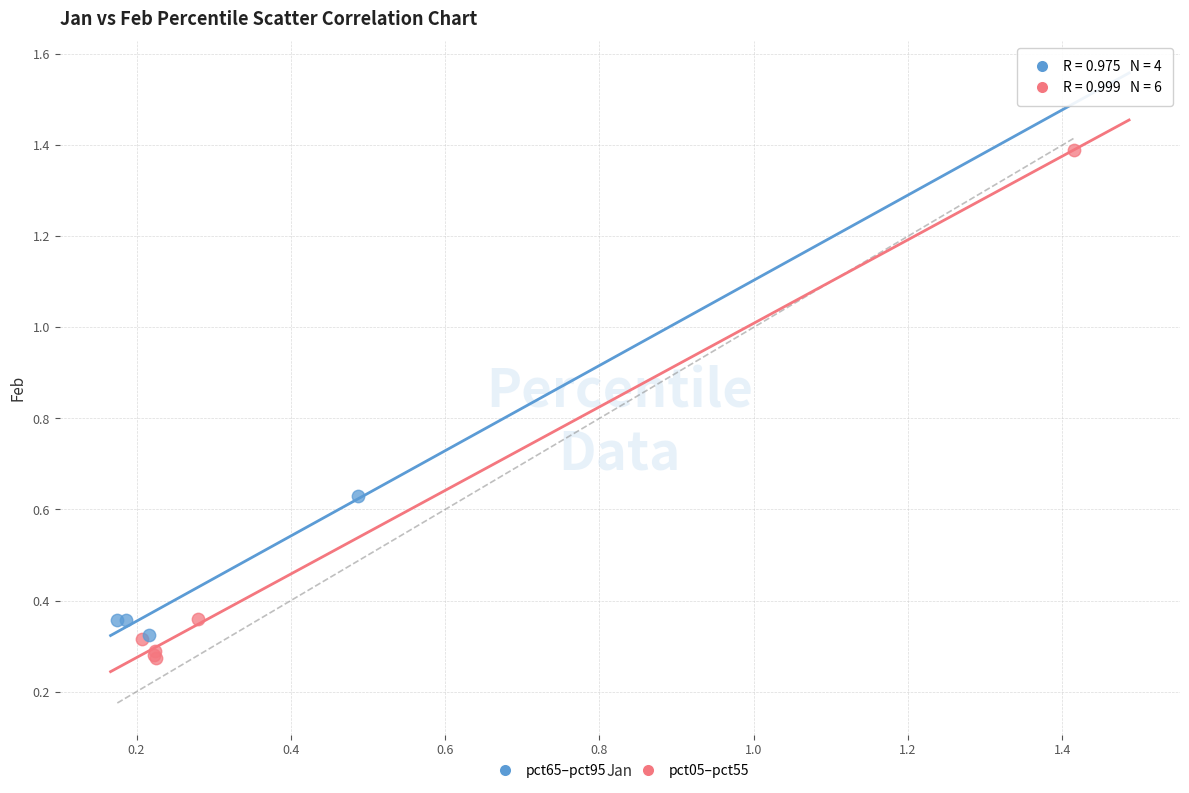

What are all the series names shown in the legend?

pct65–pct95, pct05–pct55